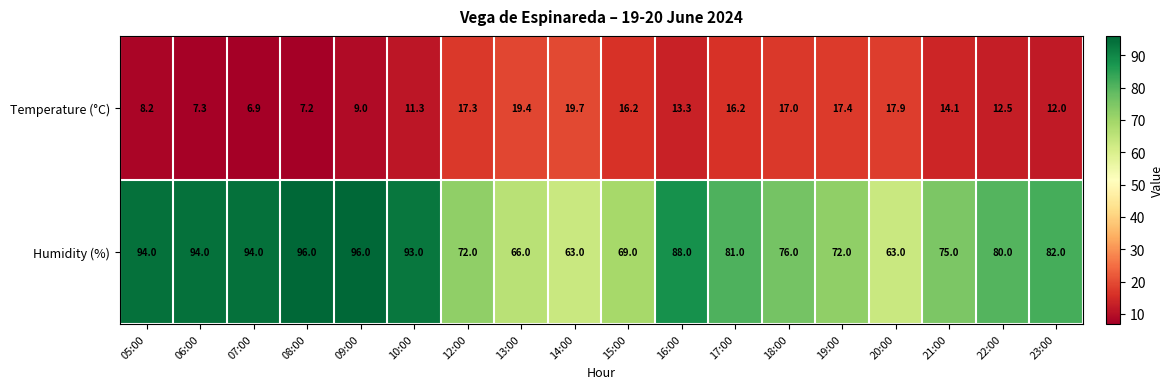

What is the total value across all series at 12:00?

89.3